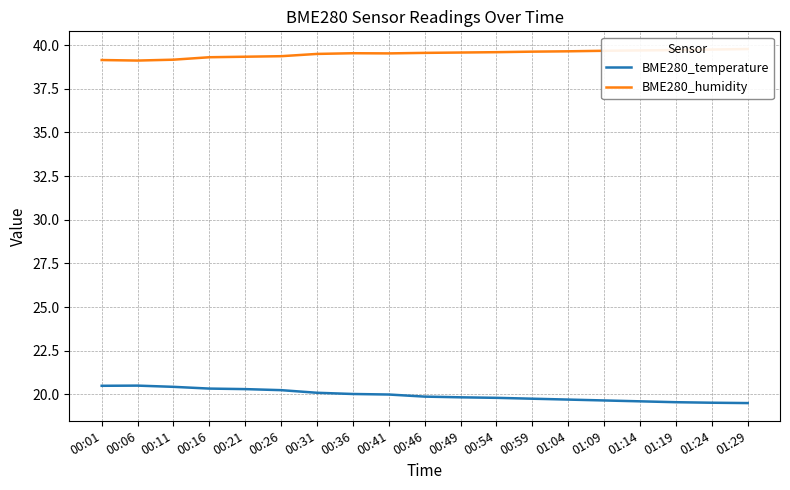

At how many categories does at least one series exceed 30?

19